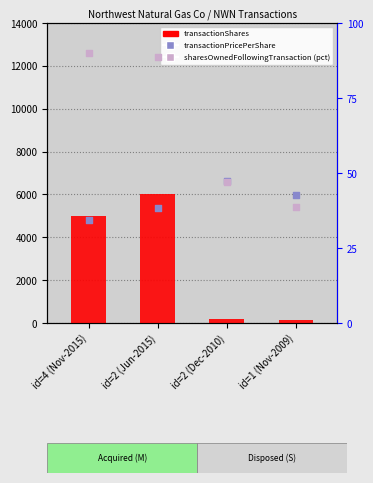

Is the value of transactionShares at id=2 (Dec-2010) greater than the value of sharesOwnedFollowingTransaction (pct) at id=2 (Dec-2010)?

Yes